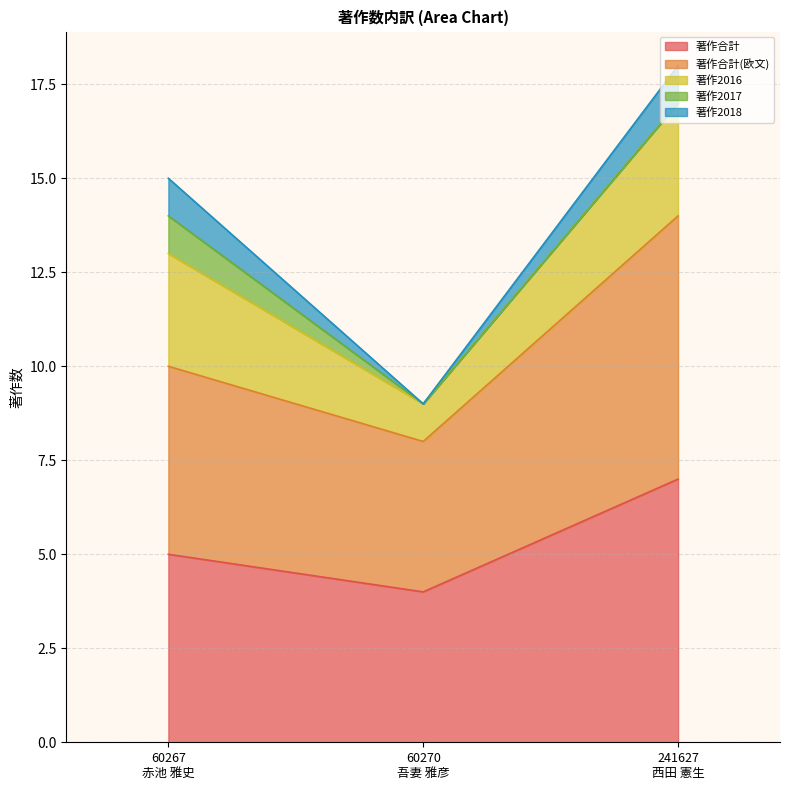

What position from the left is 60270
吾妻 雅彦?

2